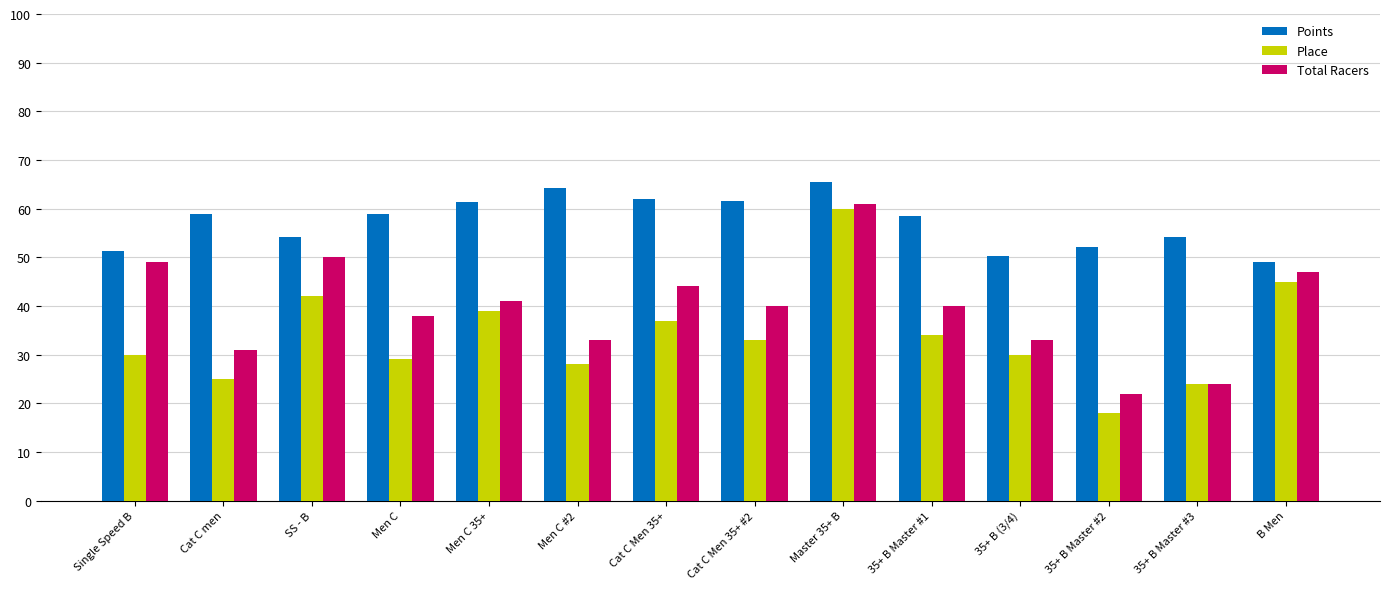

What is the sum of the Total Racers values at SS - B and Men C #2?

83.0